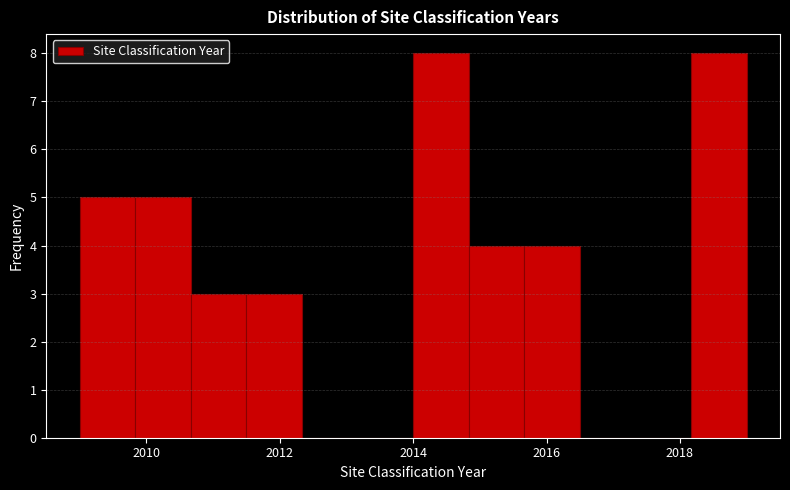

Reading left to right, list every bar in this chart as the range it spans on the x-axis followed by its height. Neither the bar edges nor the heights are printed on the chart, so give them approximately, as read against the axes.

2009.0 to 2009.8: 5
2009.8 to 2010.6: 5
2010.6 to 2011.6: 3
2011.6 to 2012.4: 3
2012.4 to 2013.2: 0
2013.2 to 2014.0: 0
2014.0 to 2014.8: 8
2014.8 to 2015.6: 4
2015.6 to 2016.6: 4
2016.6 to 2017.4: 0
2017.4 to 2018.2: 0
2018.2 to 2019.0: 8